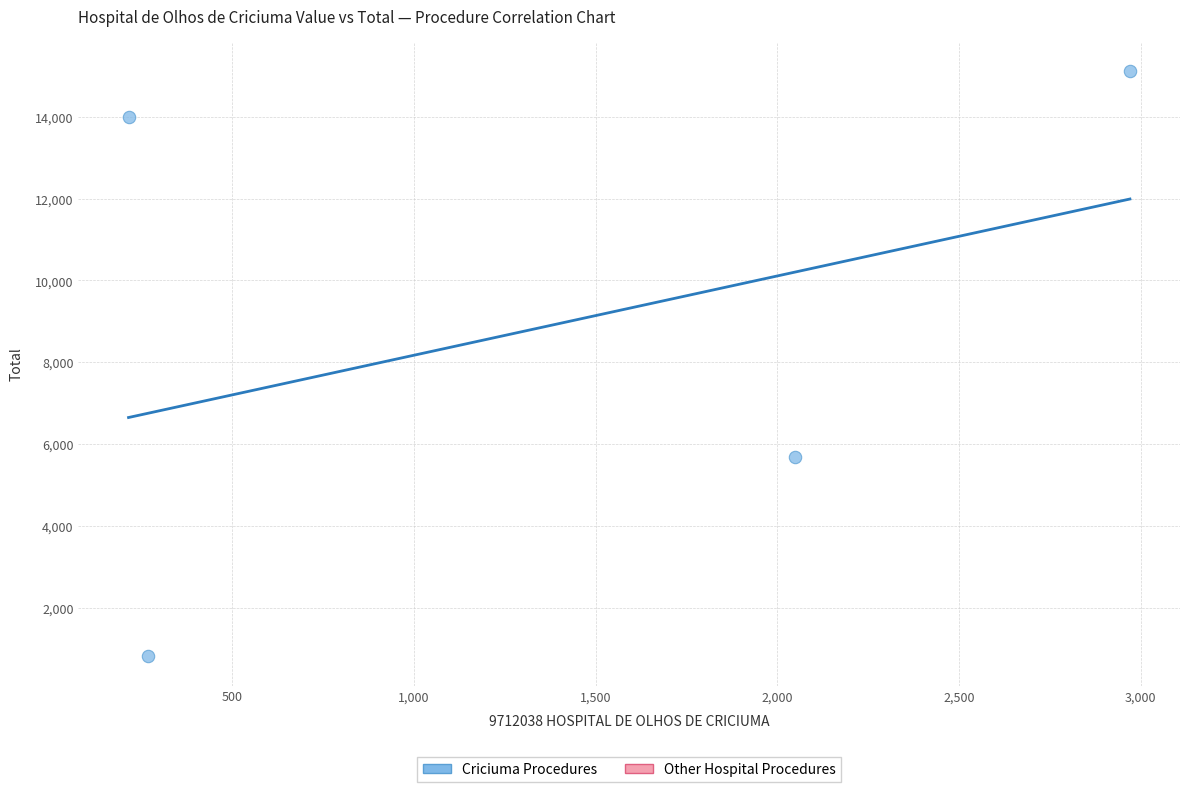

What Y value in the scatter plot is closest to 7965?

5670.0